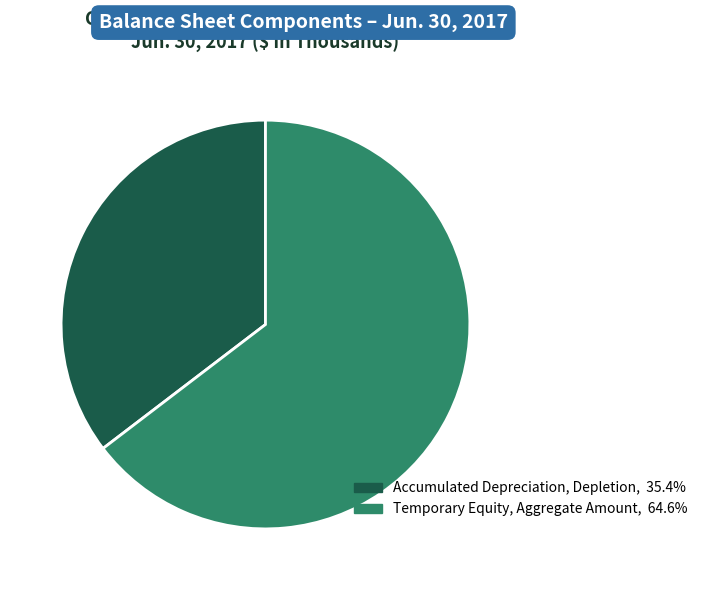

What is the ratio of the value at Temporary Equity, Aggregate Amount, 64.6% to the value at Accumulated Depreciation, Depletion, 35.4%?

1.8